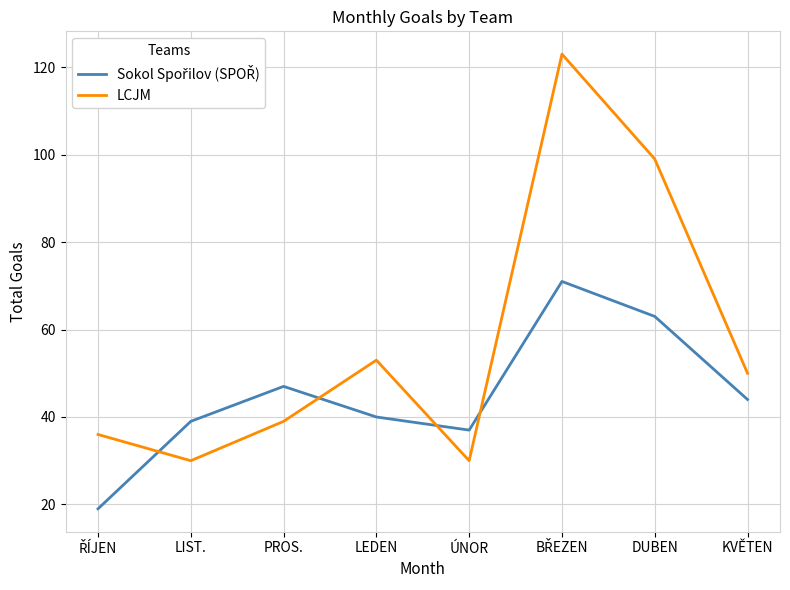

What position from the right is LEDEN?

5